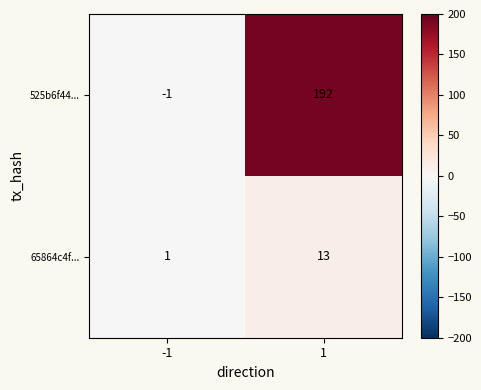

Rank the series by their maximum value, from highest to lowest.

525b6f44..., 65864c4f...